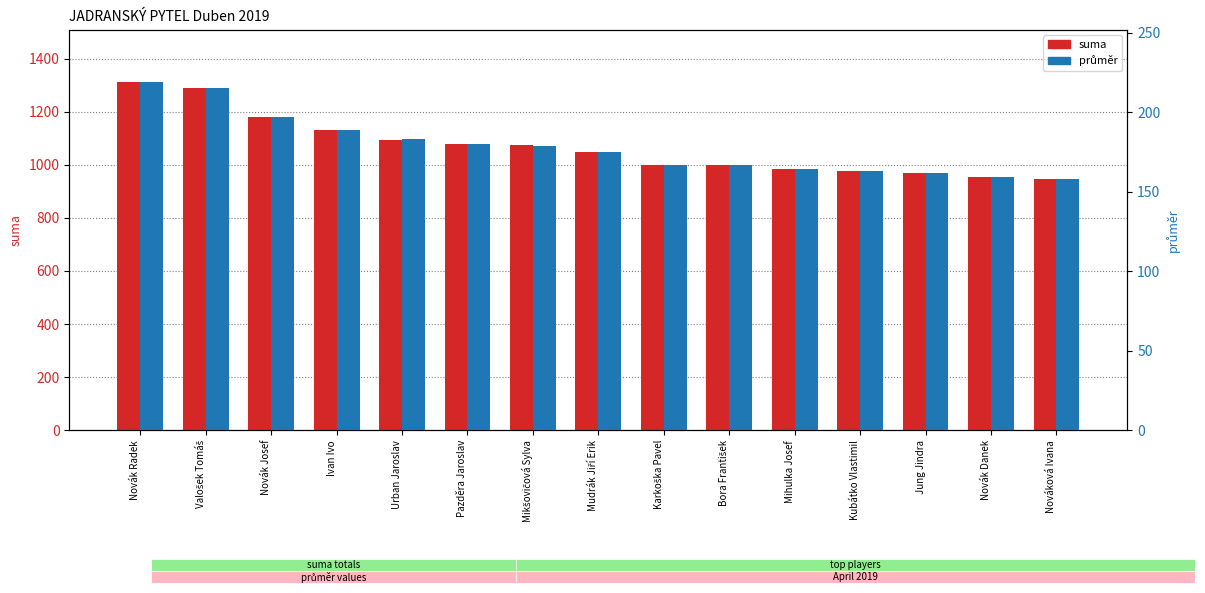

How many bars are there in each group?

2